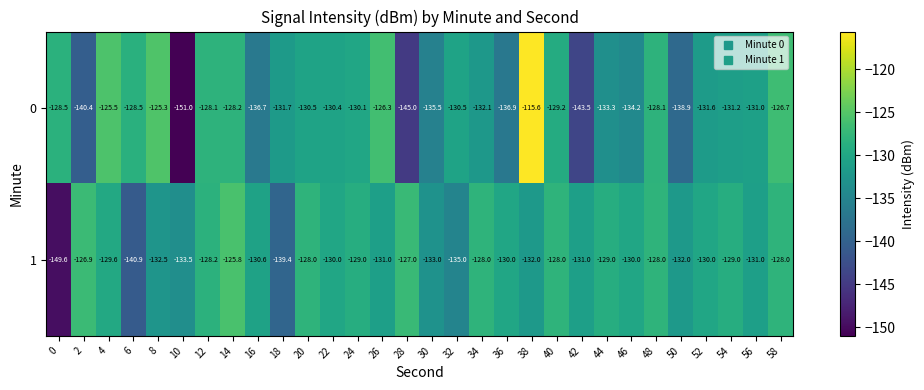

How many data points does each series have?

30